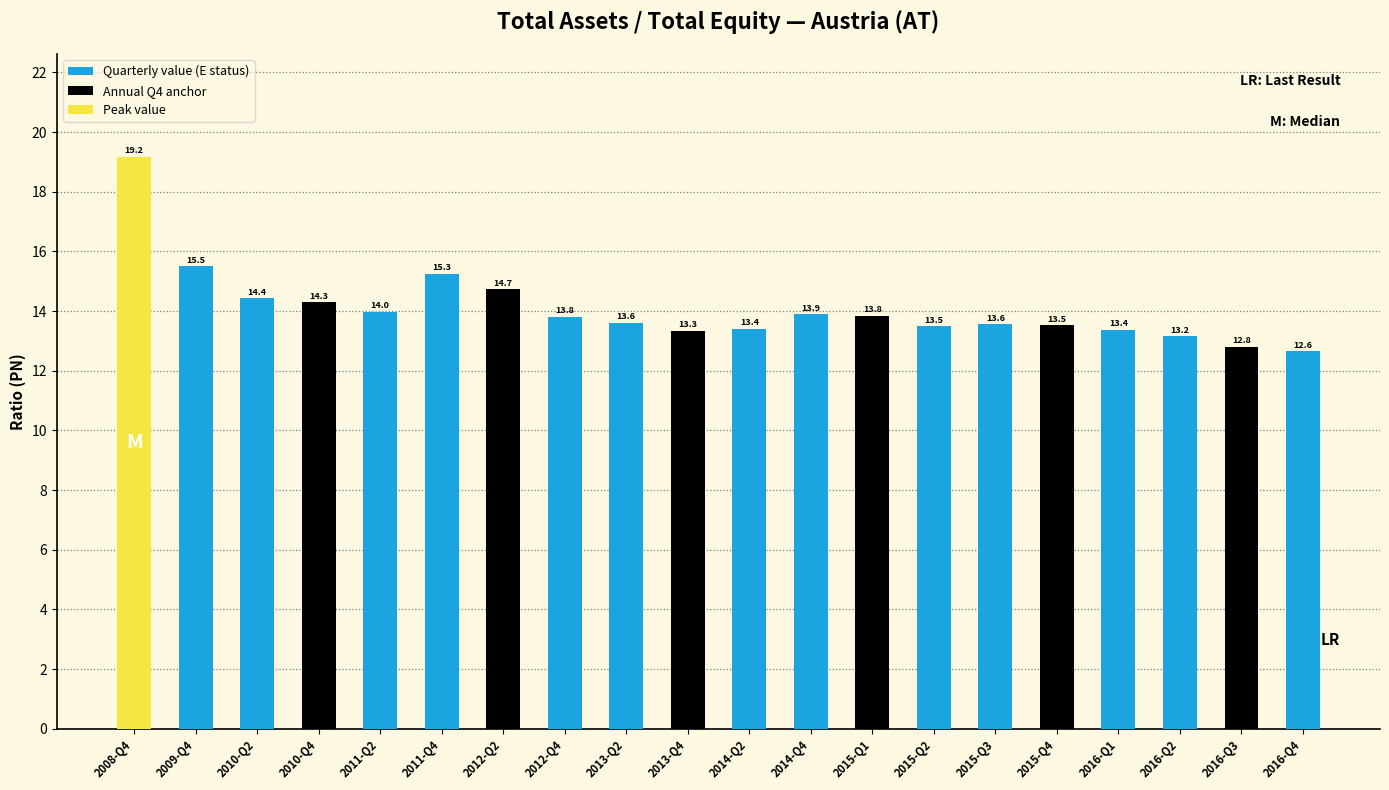

How many categories are shown in the chart?

20